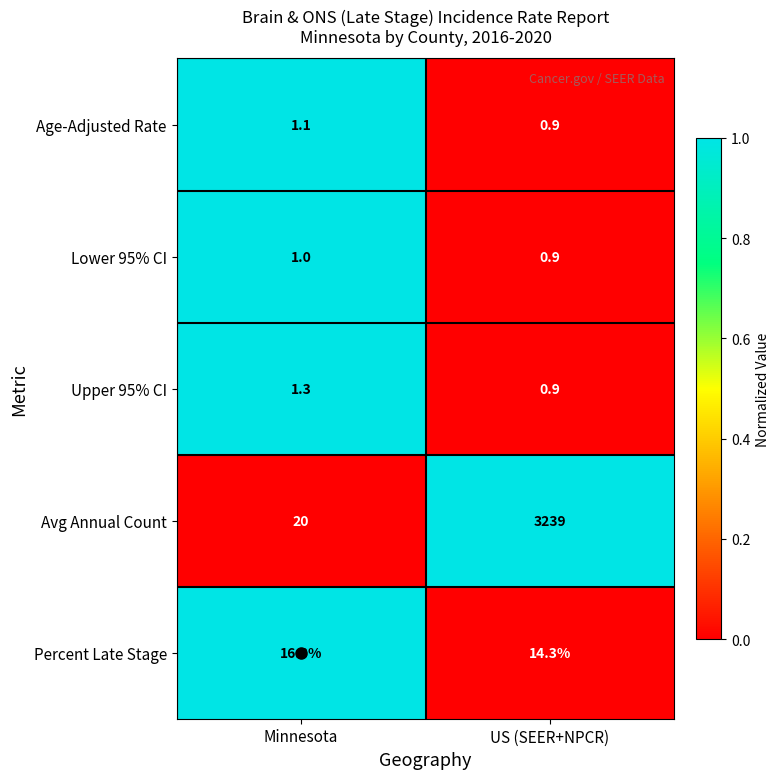

Which series has the largest range (max minus min)?

Avg Annual Count